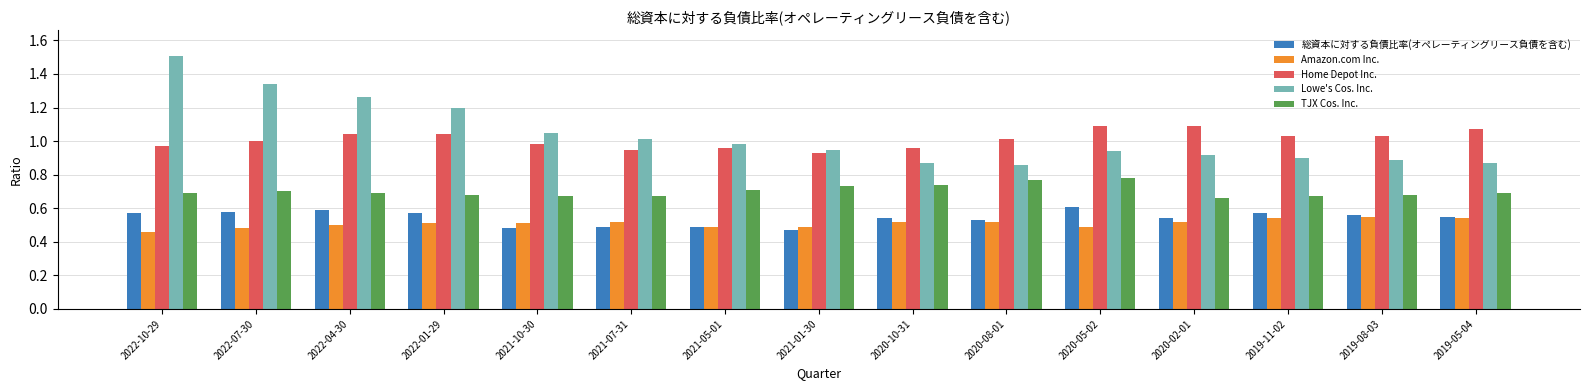

What is the total value across all series at 2022-07-30?

4.1